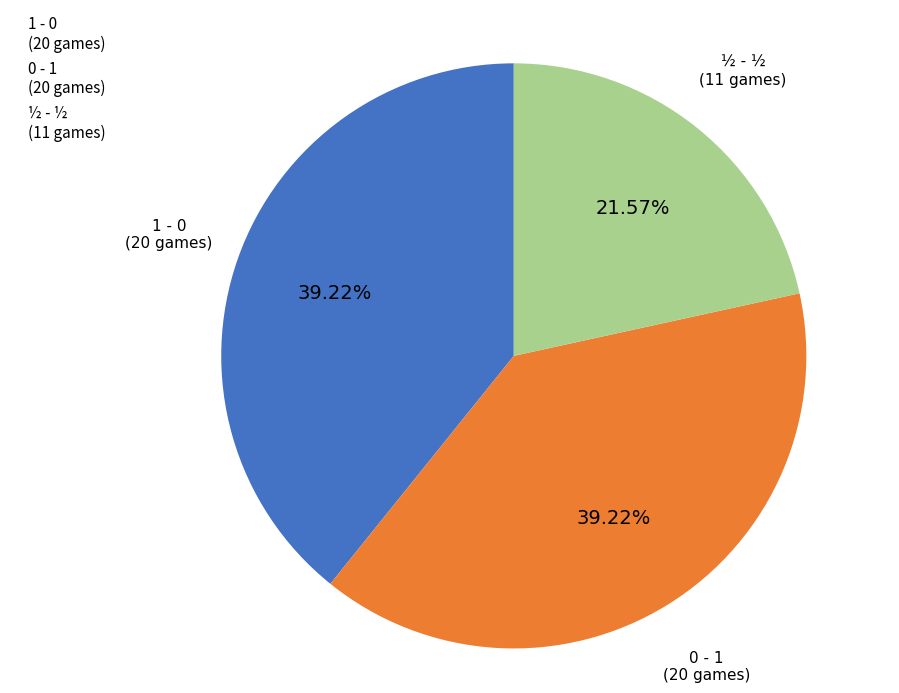

What percentage is the ½ - ½ slice, to the nearest percent?

22%